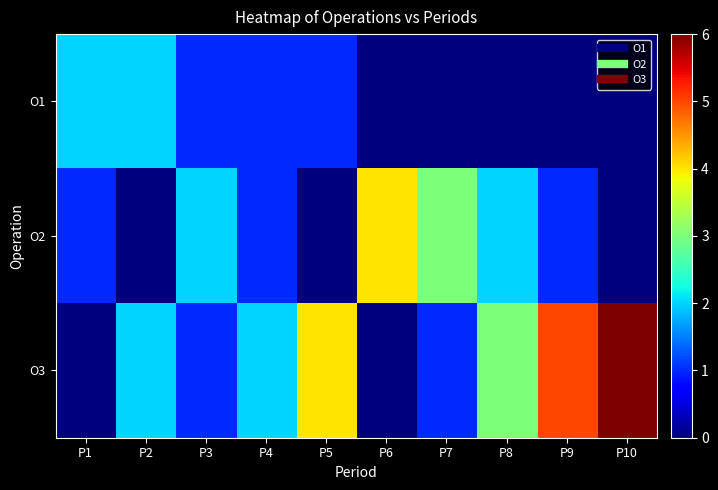

How many series are shown in this chart?

3